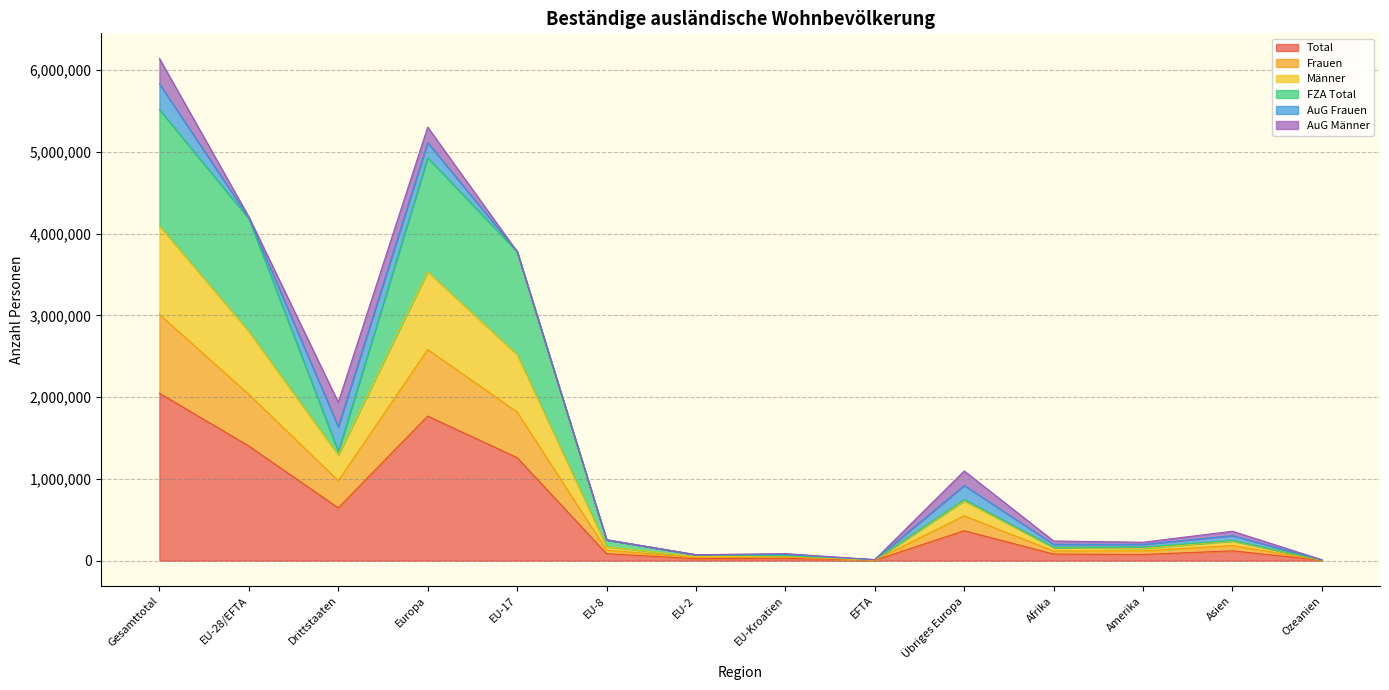

Rank the categories by Männer value from highest to lowest.

Gesamttotal, Europa, EU-28/EFTA, EU-17, Drittstaaten, Übriges Europa, Asien, EU-8, Afrika, Amerika, EU-Kroatien, EU-2, EFTA, Ozeanien